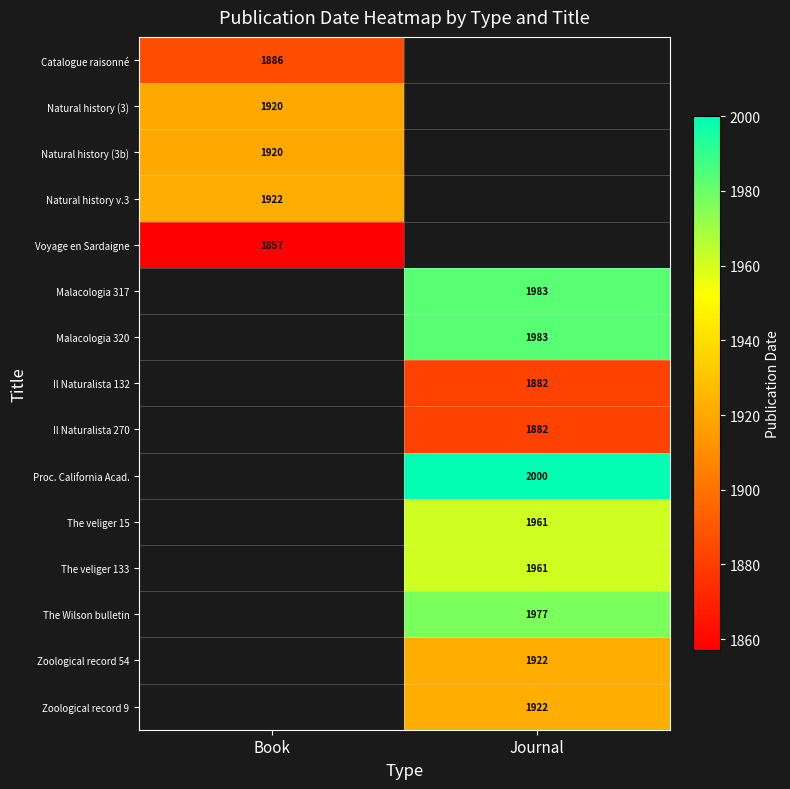

True or false: The Wilson bulletin has a value of 1977 at Journal.

True